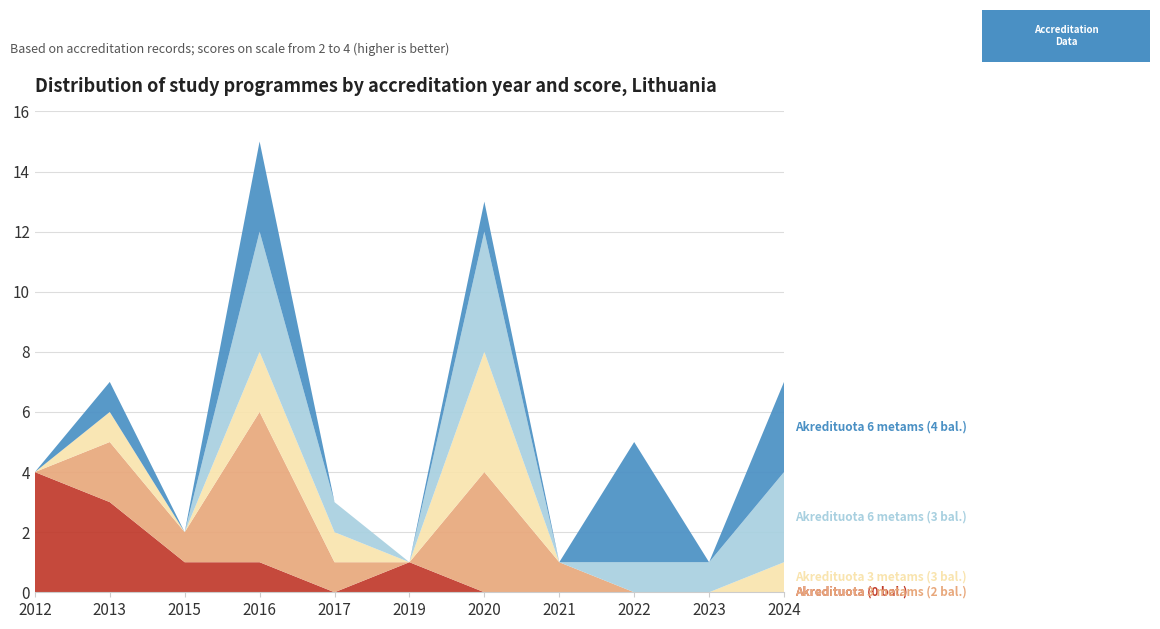

Reading right to left, what are all the values shown in this chart?

Akredituota (0 bal.): 2024=0	2023=0	2022=0	2021=0	2020=0	2019=1	2017=0	2016=1	2015=1	2013=3	2012=4
Akredituota 3 metams (2 bal.): 2024=0	2023=0	2022=0	2021=1	2020=4	2019=0	2017=1	2016=5	2015=1	2013=2	2012=0
Akredituota 3 metams (3 bal.): 2024=1	2023=0	2022=0	2021=0	2020=4	2019=0	2017=1	2016=2	2015=0	2013=1	2012=0
Akredituota 6 metams (3 bal.): 2024=3	2023=1	2022=1	2021=0	2020=4	2019=0	2017=1	2016=4	2015=0	2013=0	2012=0
Akredituota 6 metams (4 bal.): 2024=3	2023=0	2022=4	2021=0	2020=1	2019=0	2017=0	2016=3	2015=0	2013=1	2012=0